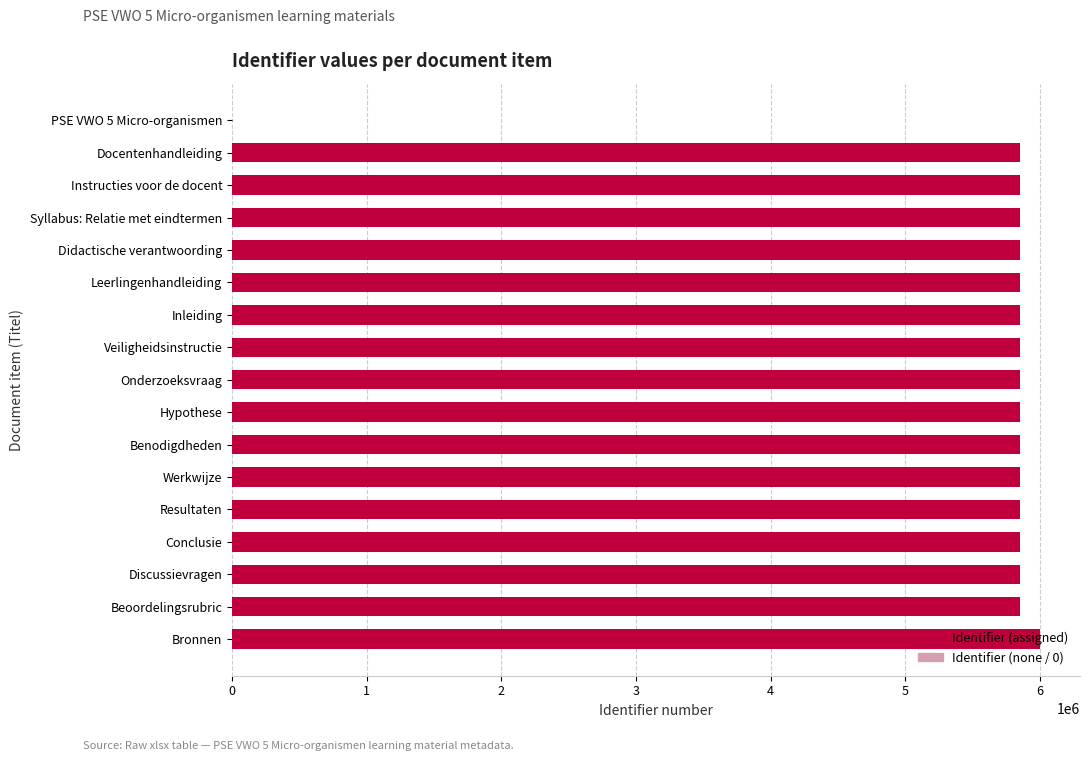

The value at Instructies voor de docent is 5850944. True or false?

True